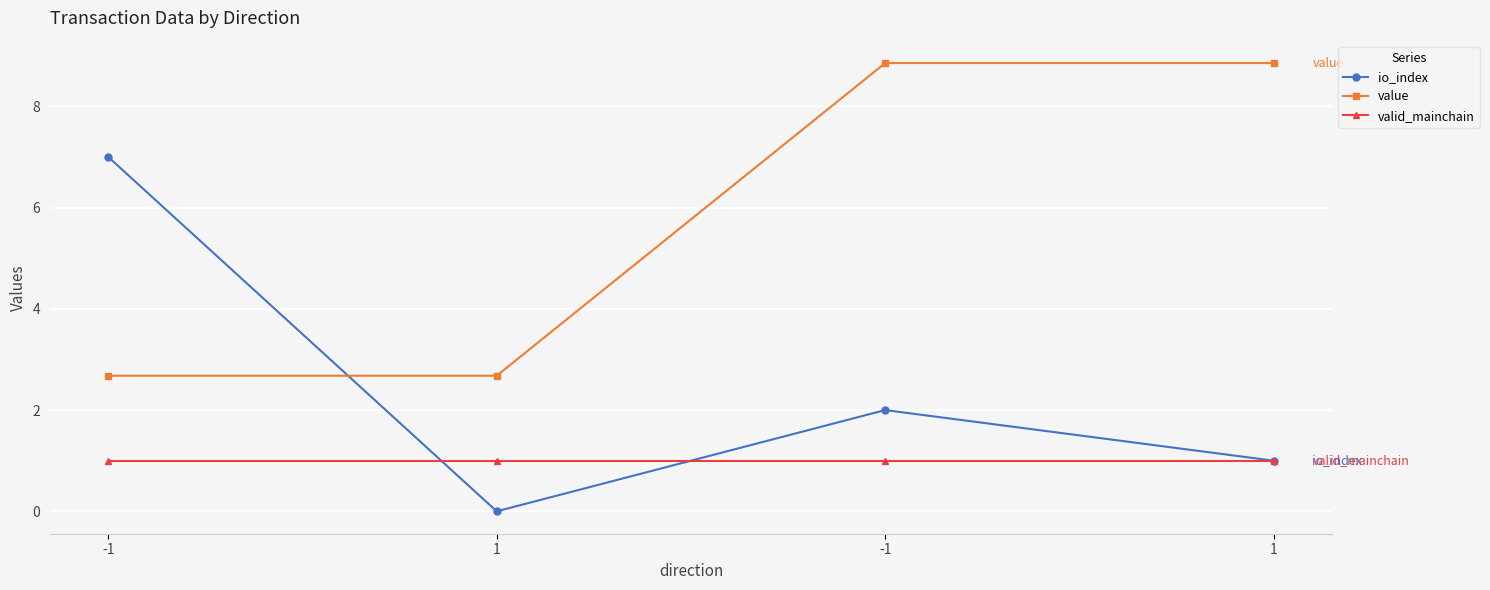

How many lines are shown in the chart?

3